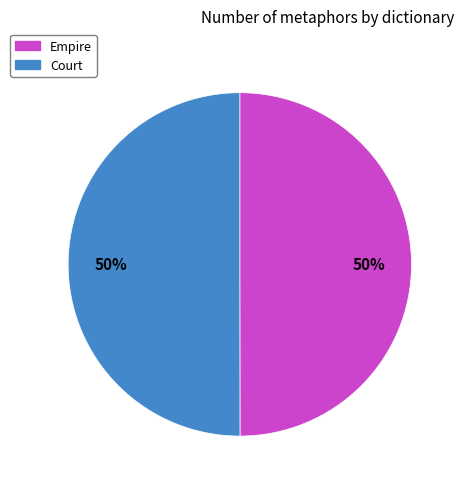

To the nearest percent, what percentage of the pie is Court?

50%